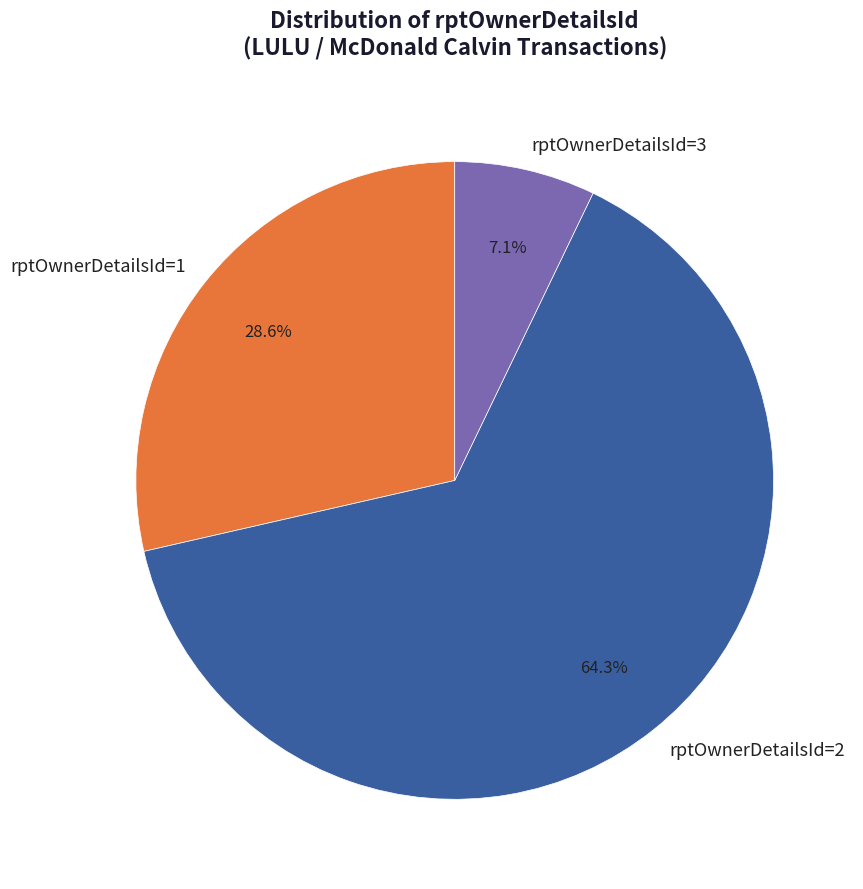

Is there a majority slice in this chart?

Yes